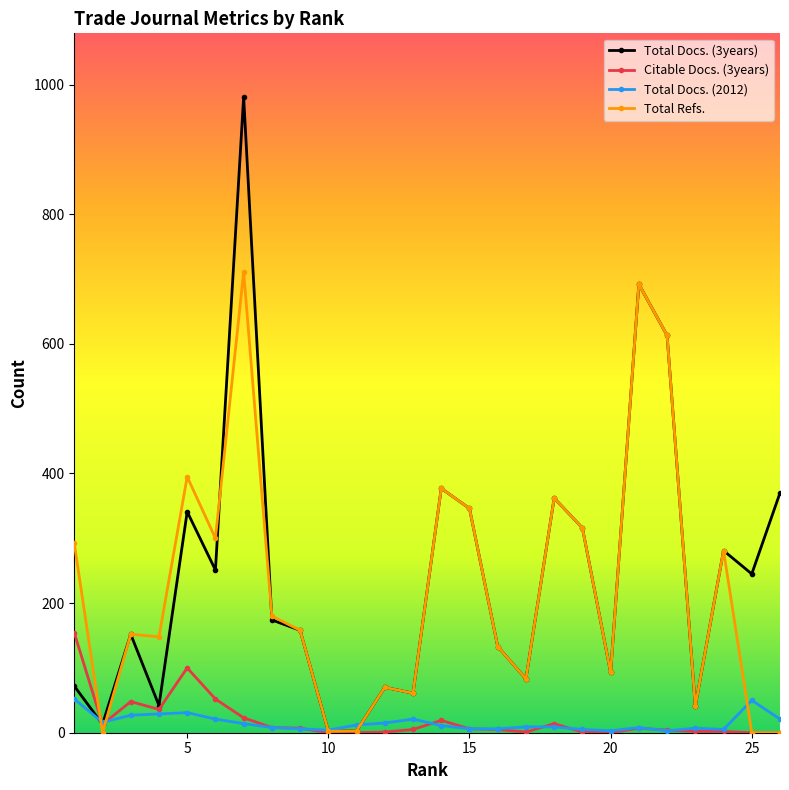

What is the maximum value shown in the chart?

981